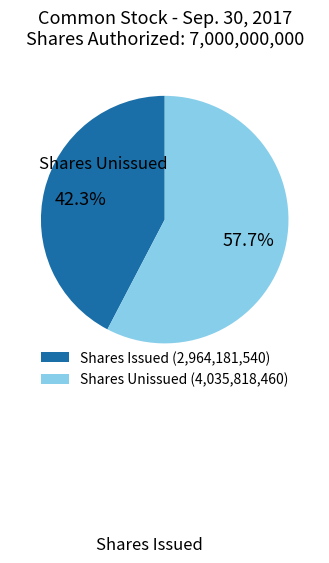

Is there a majority slice in this chart?

Yes